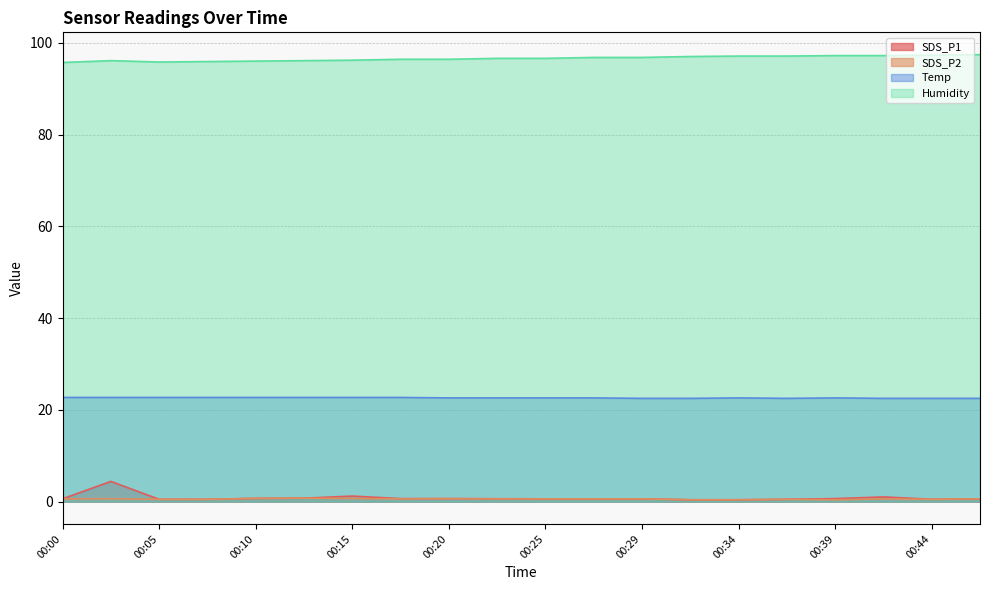

What is the spread (max minus min) of values at 00:02?

95.5